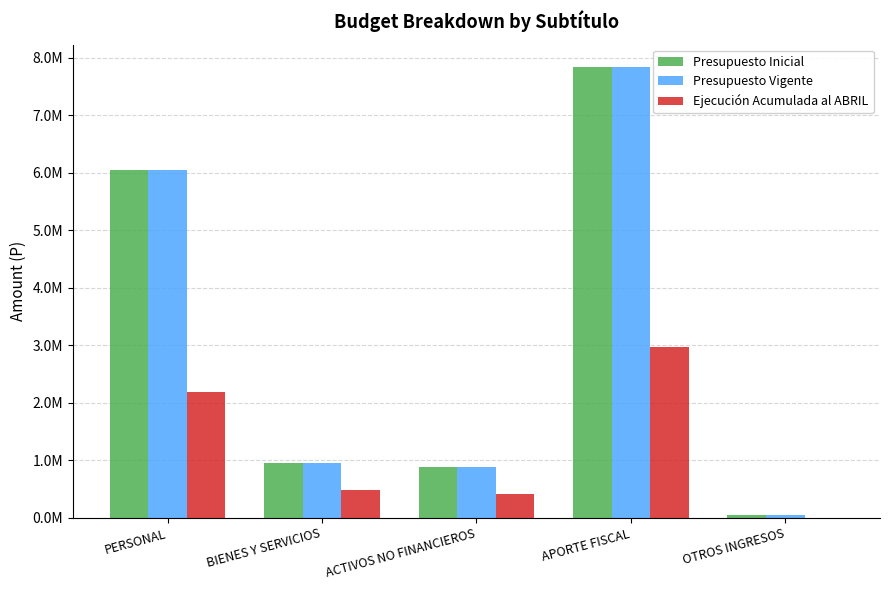

How many data points in Presupuesto Inicial are less than 960776?

2